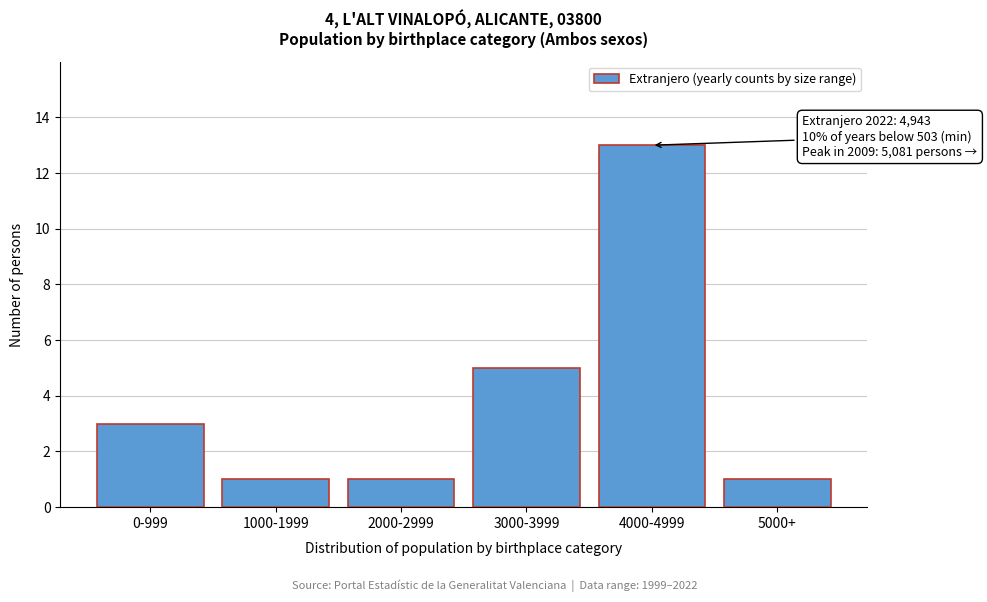

Reading left to right, what are all the values shown in this chart?

0-999=3	1000-1999=1	2000-2999=1	3000-3999=5	4000-4999=13	5000+=1